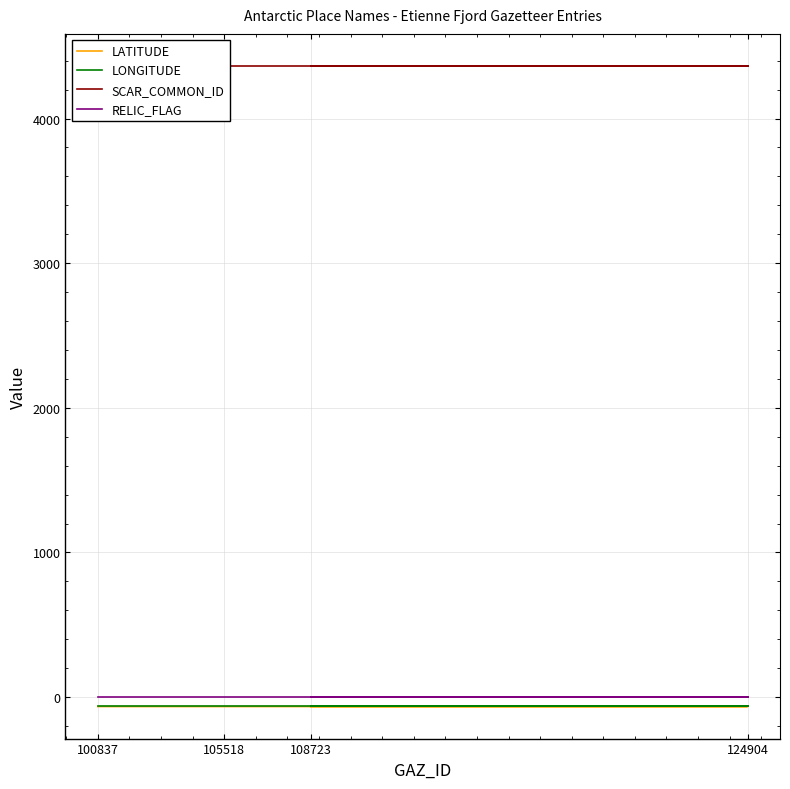

True or false: LONGITUDE has a value of -63.2 at 108723.

True